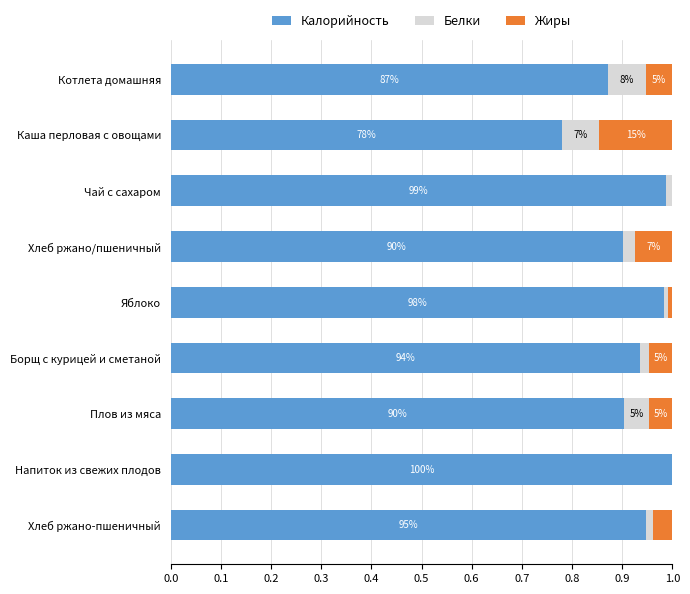

What are all the series names shown in the legend?

Калорийность, Белки, Жиры